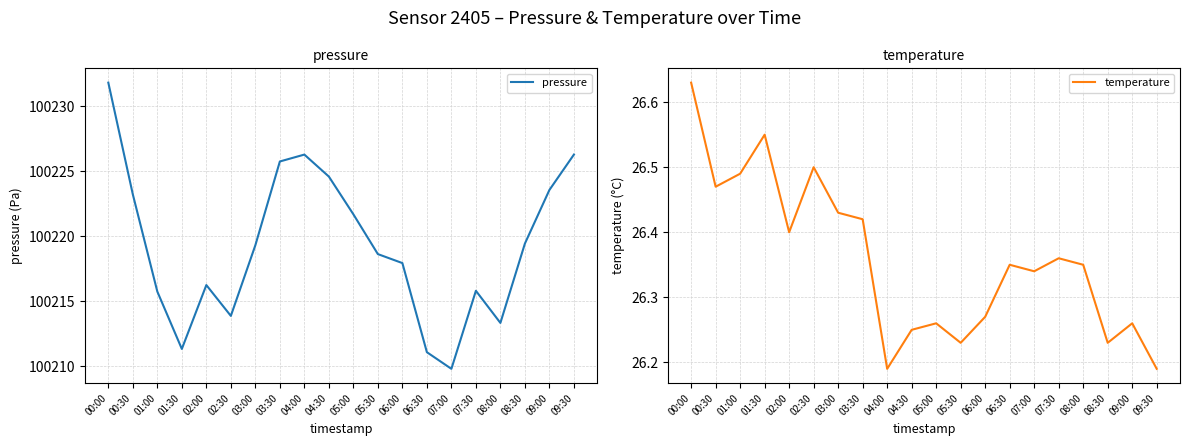

What position from the left is 07:00?

15